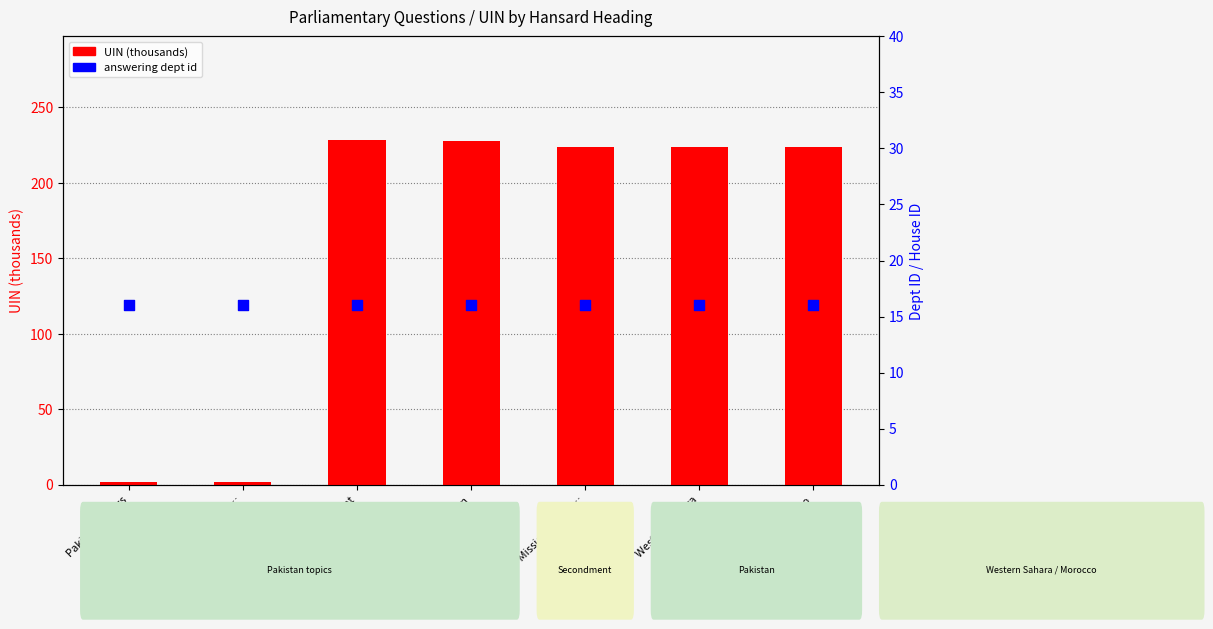

Which series reaches the maximum Y coordinate?

UIN (thousands)